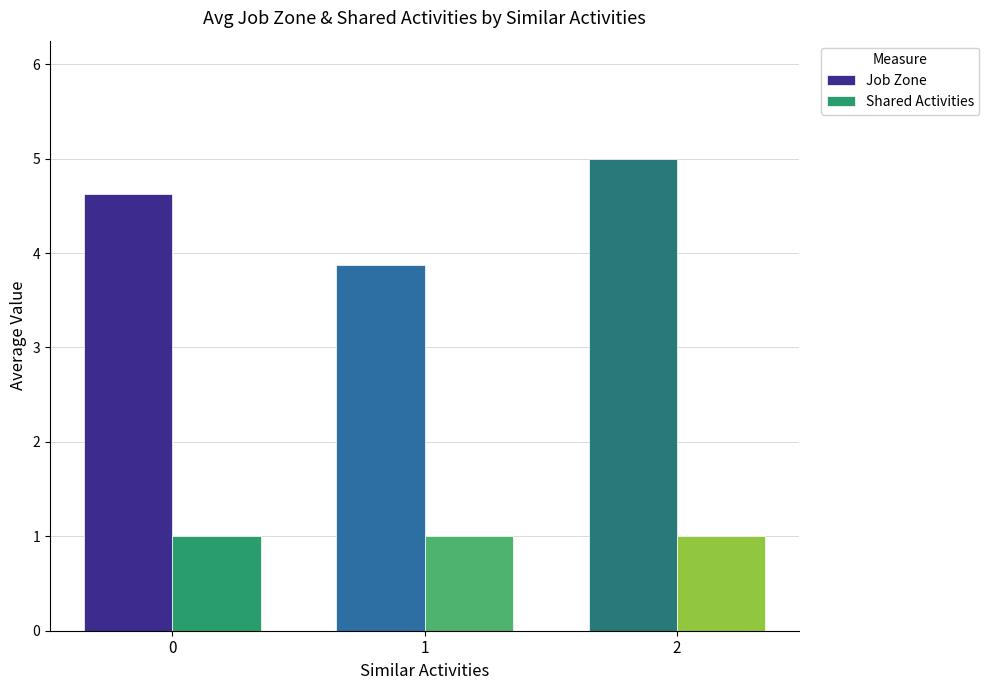

What is the smallest value displayed?

1.0